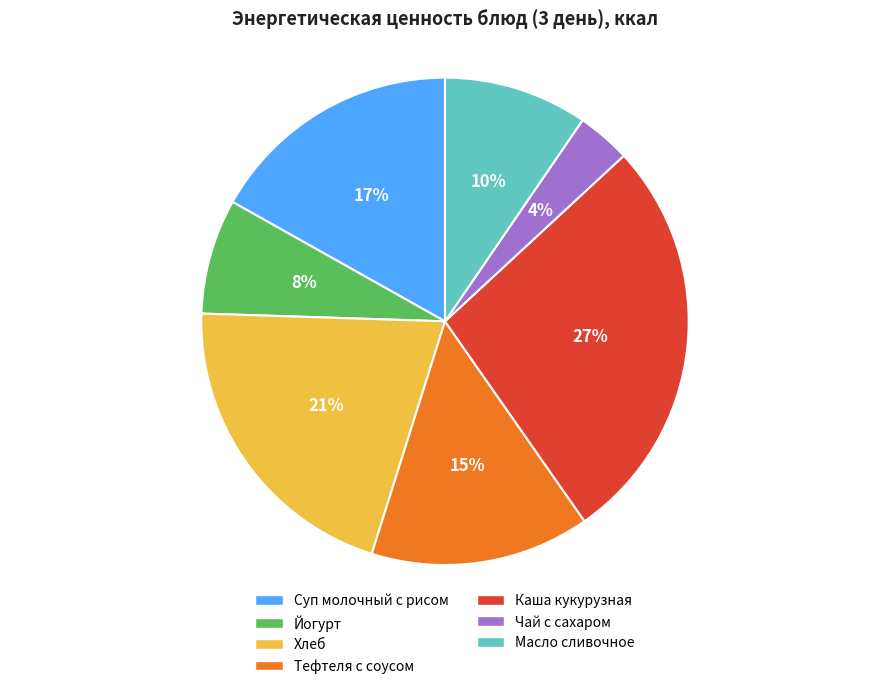

Does Каша кукурузная account for over 50% of the chart?

No